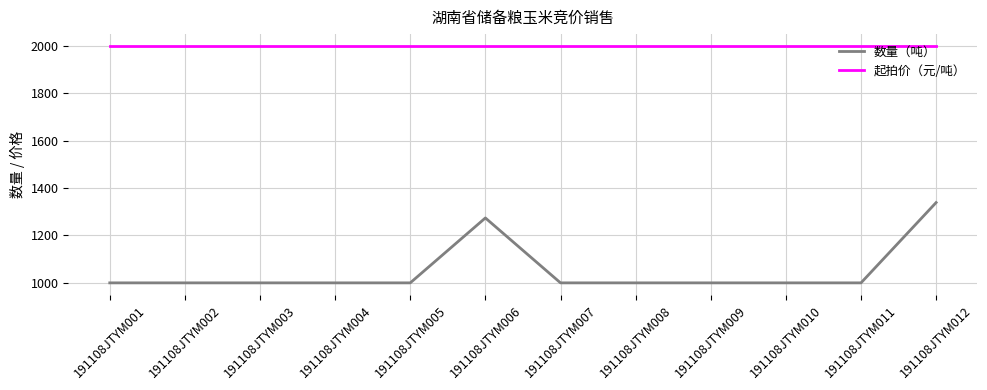

What is the highest value of the 数量（吨） series?

1339